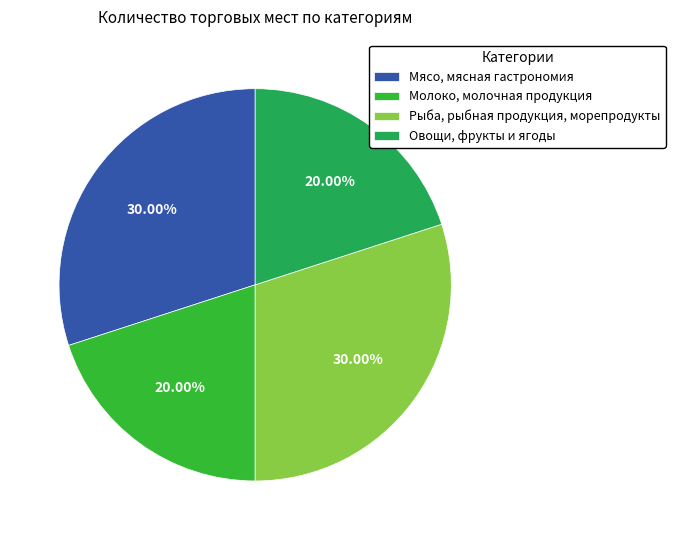

Is Овощи, фрукты и ягоды the majority of the pie?

No